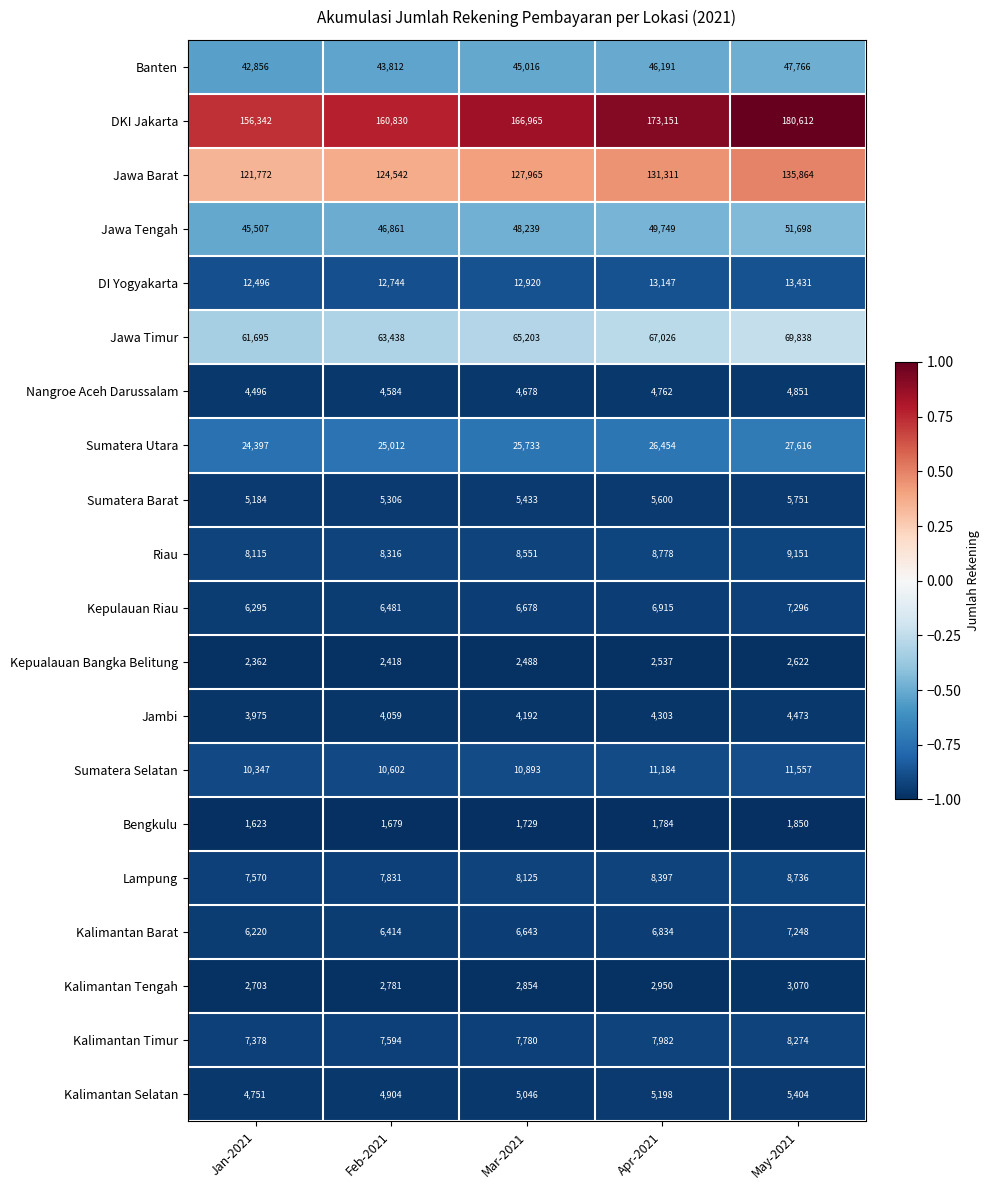

How many series are shown in this chart?

20